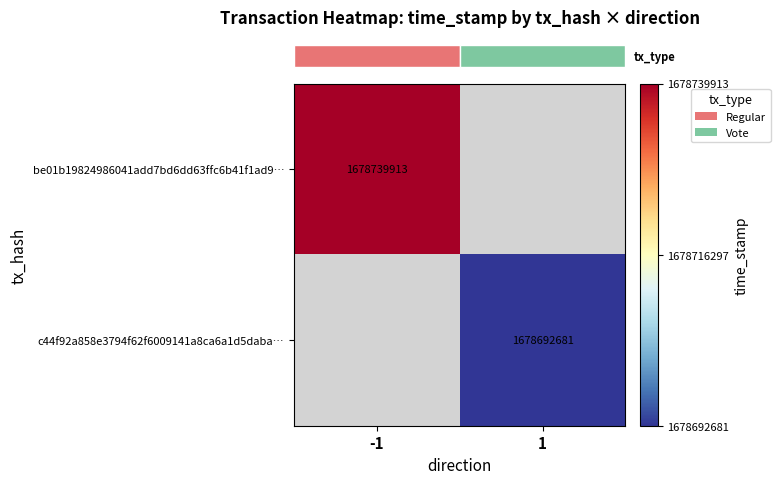

How many data points does each series have?

2